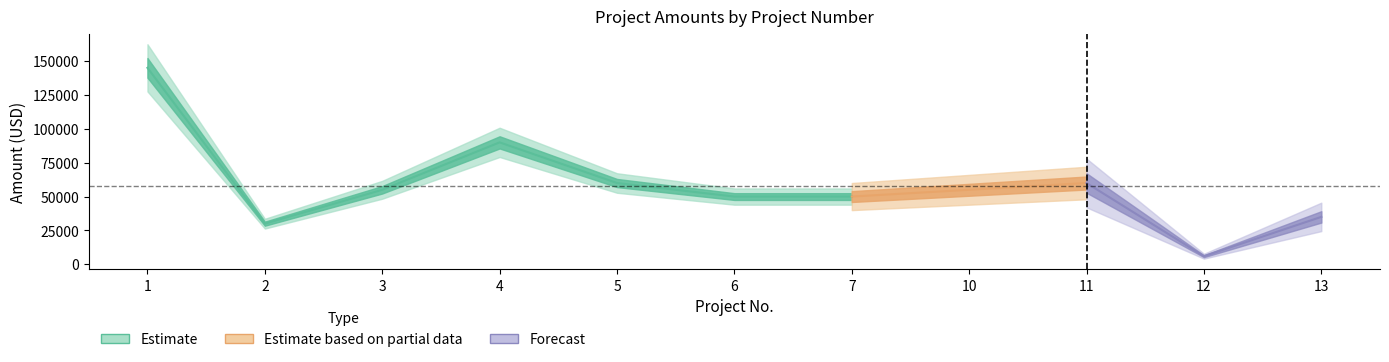

True or false: the data shows 55000 at 10.

True